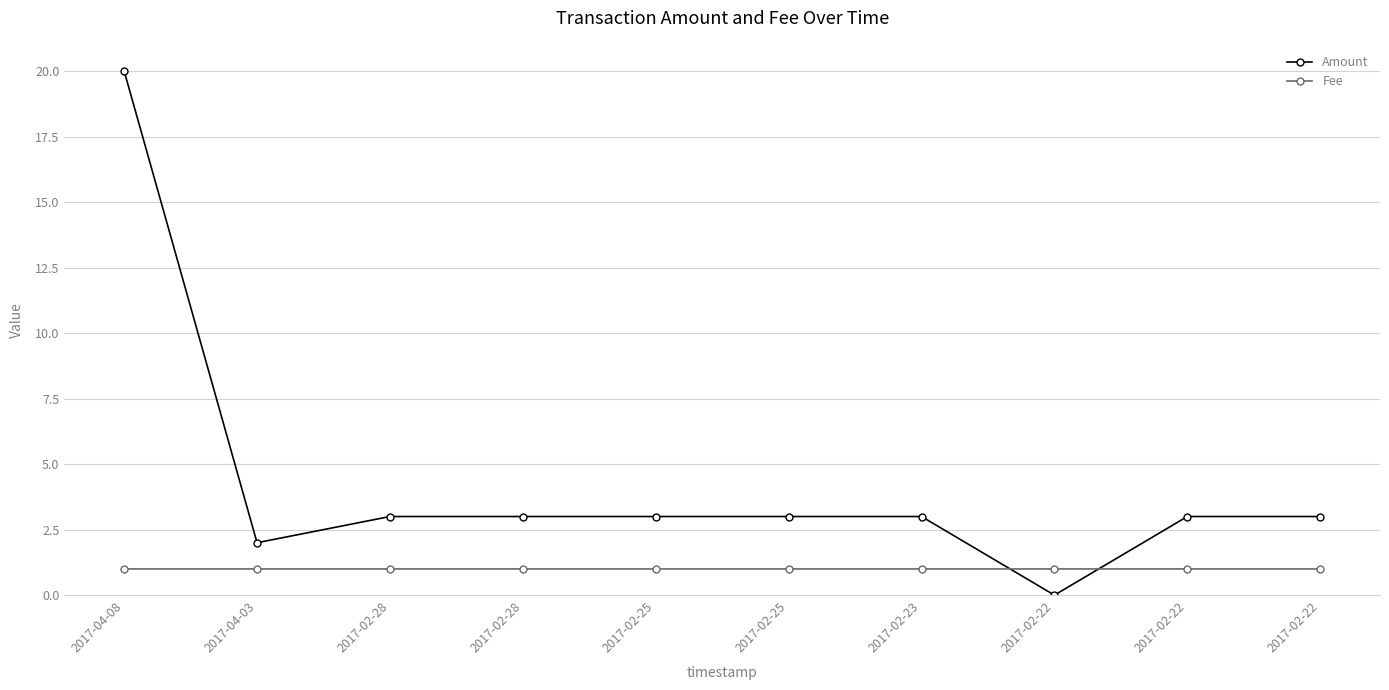

Reading left to right, list all the values displayed in this chart.

Amount: 20.0	2.0	3.0	3.0	3.0	3.0	3.0	0.0	3.0	3.0
Fee: 1.0	1.0	1.0	1.0	1.0	1.0	1.0	1.0	1.0	1.0